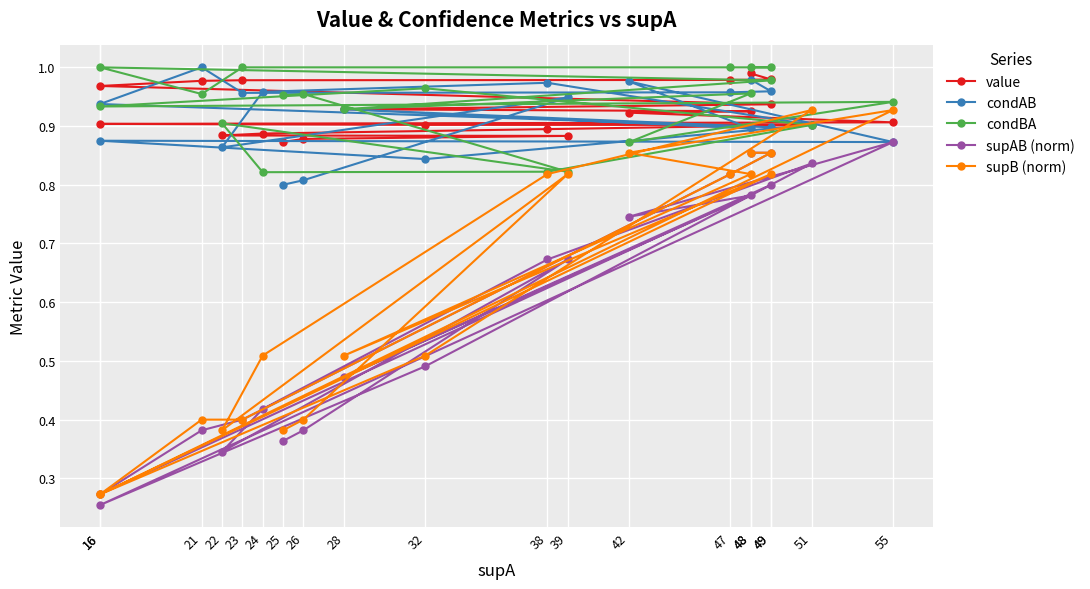

Where is the first local minimum for supAB (norm)?

16